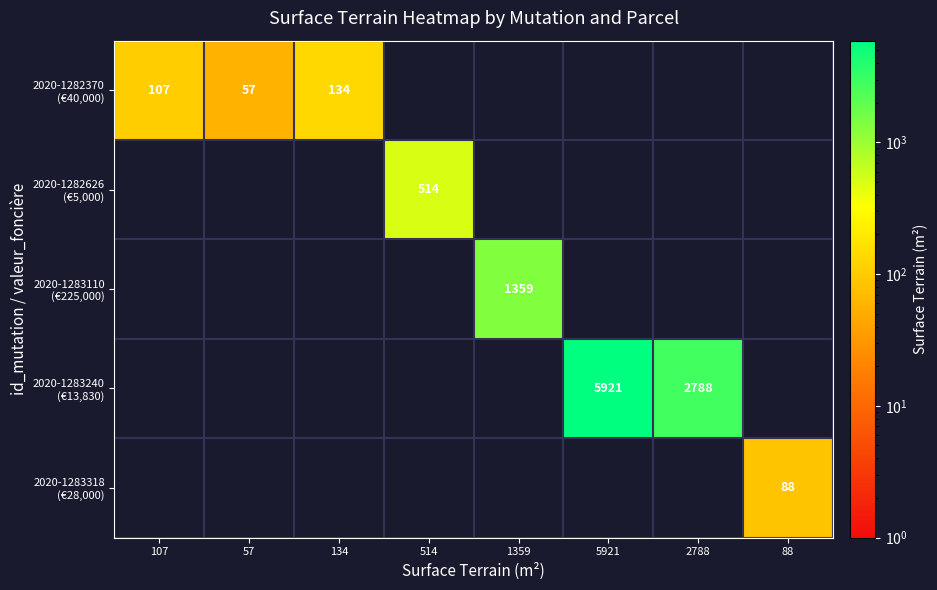

What is the total value across all series at 88?

88